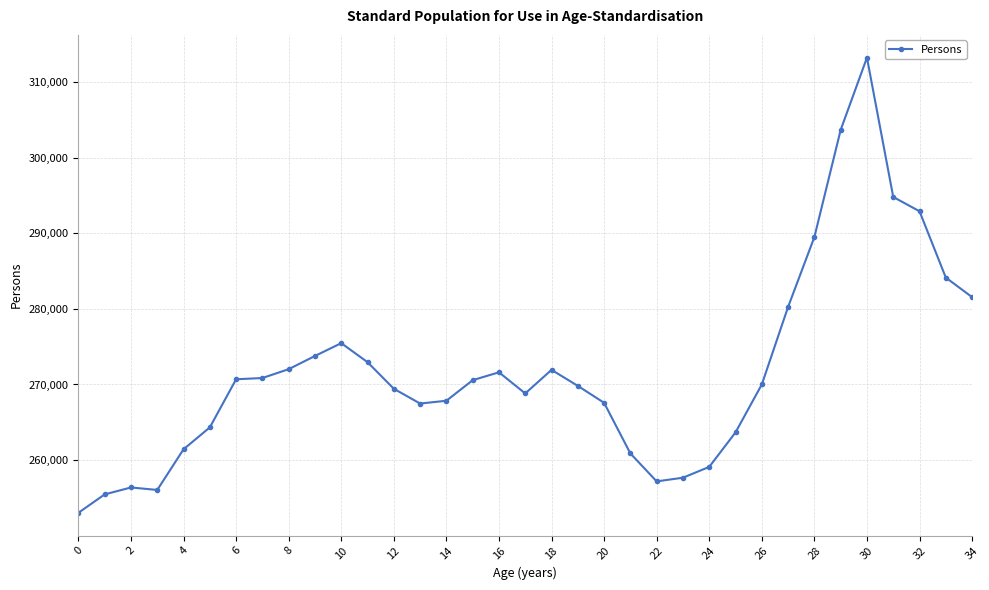

What is the maximum value shown in the chart?

313223